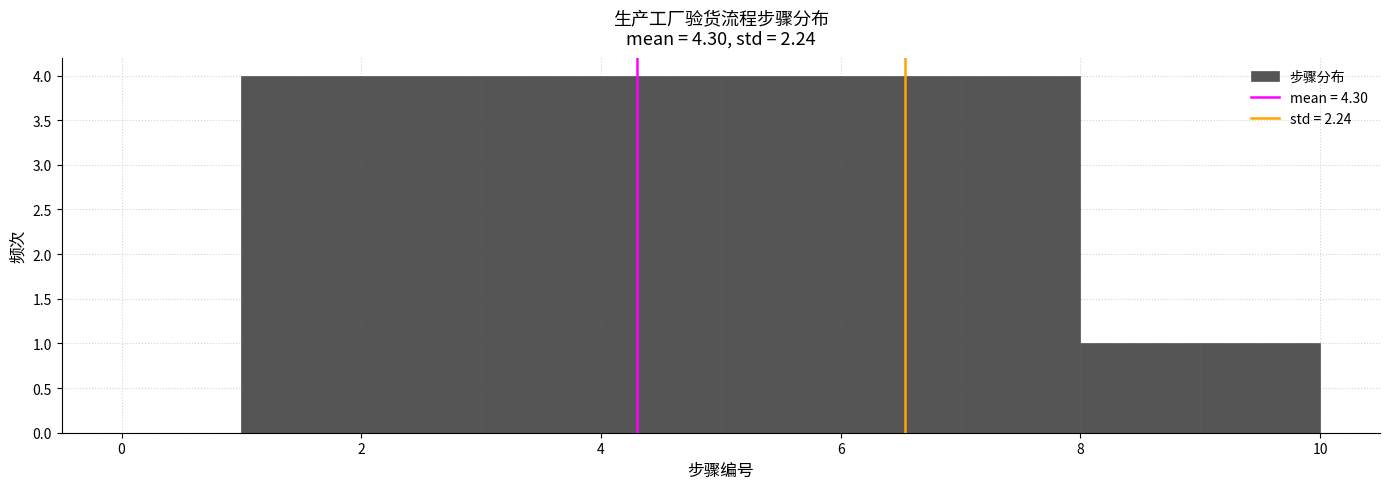

Reading left to right, list every bar in this chart as the range it spans on the x-axis followed by its height. The values are not printed on the chart, so give them approximately, as read against the axis.

0 to 1: 0
1 to 2: 4
2 to 3: 4
3 to 4: 4
4 to 5: 4
5 to 6: 4
6 to 7: 4
7 to 8: 4
8 to 9: 1
9 to 10: 1